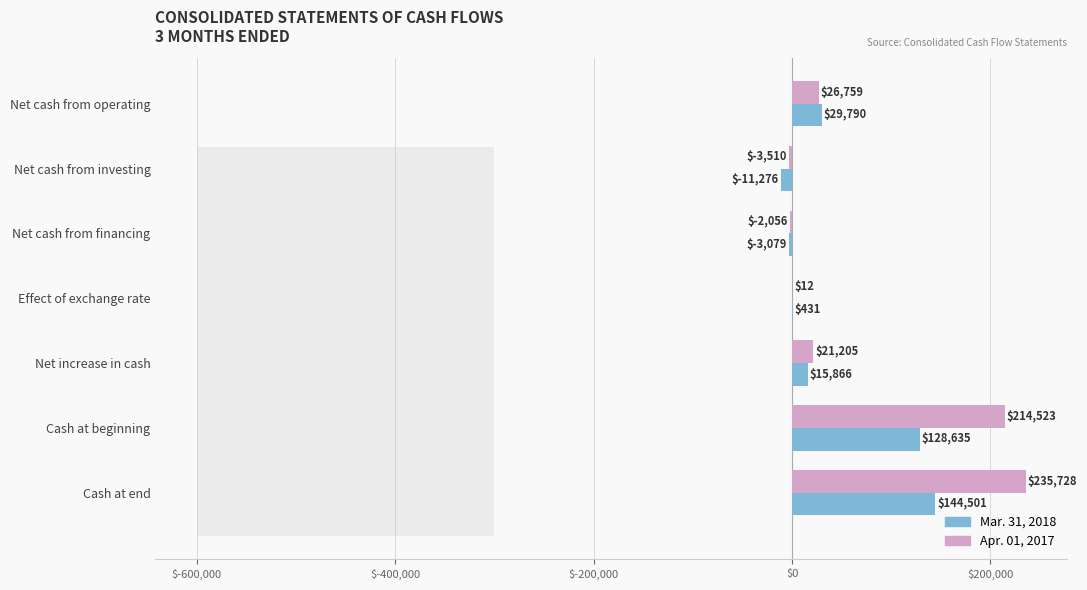

Rank the series by their maximum value, from highest to lowest.

Apr. 01, 2017, Mar. 31, 2018